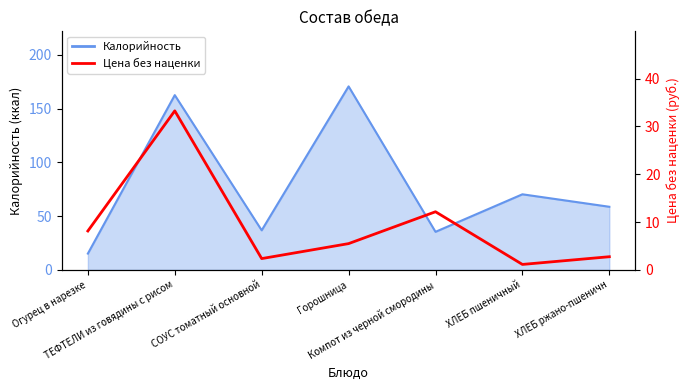

The chart shows a value of 5.5 at Горошница. True or false?

True